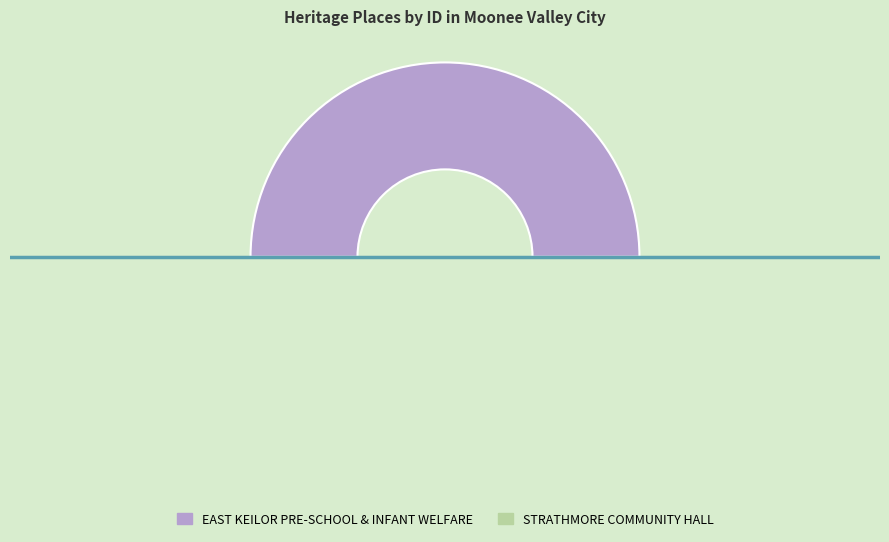

Is the sum of STRATHMORE COMMUNITY HALL and EAST KEILOR PRE-SCHOOL & INFANT WELFARE greater than half?

Yes